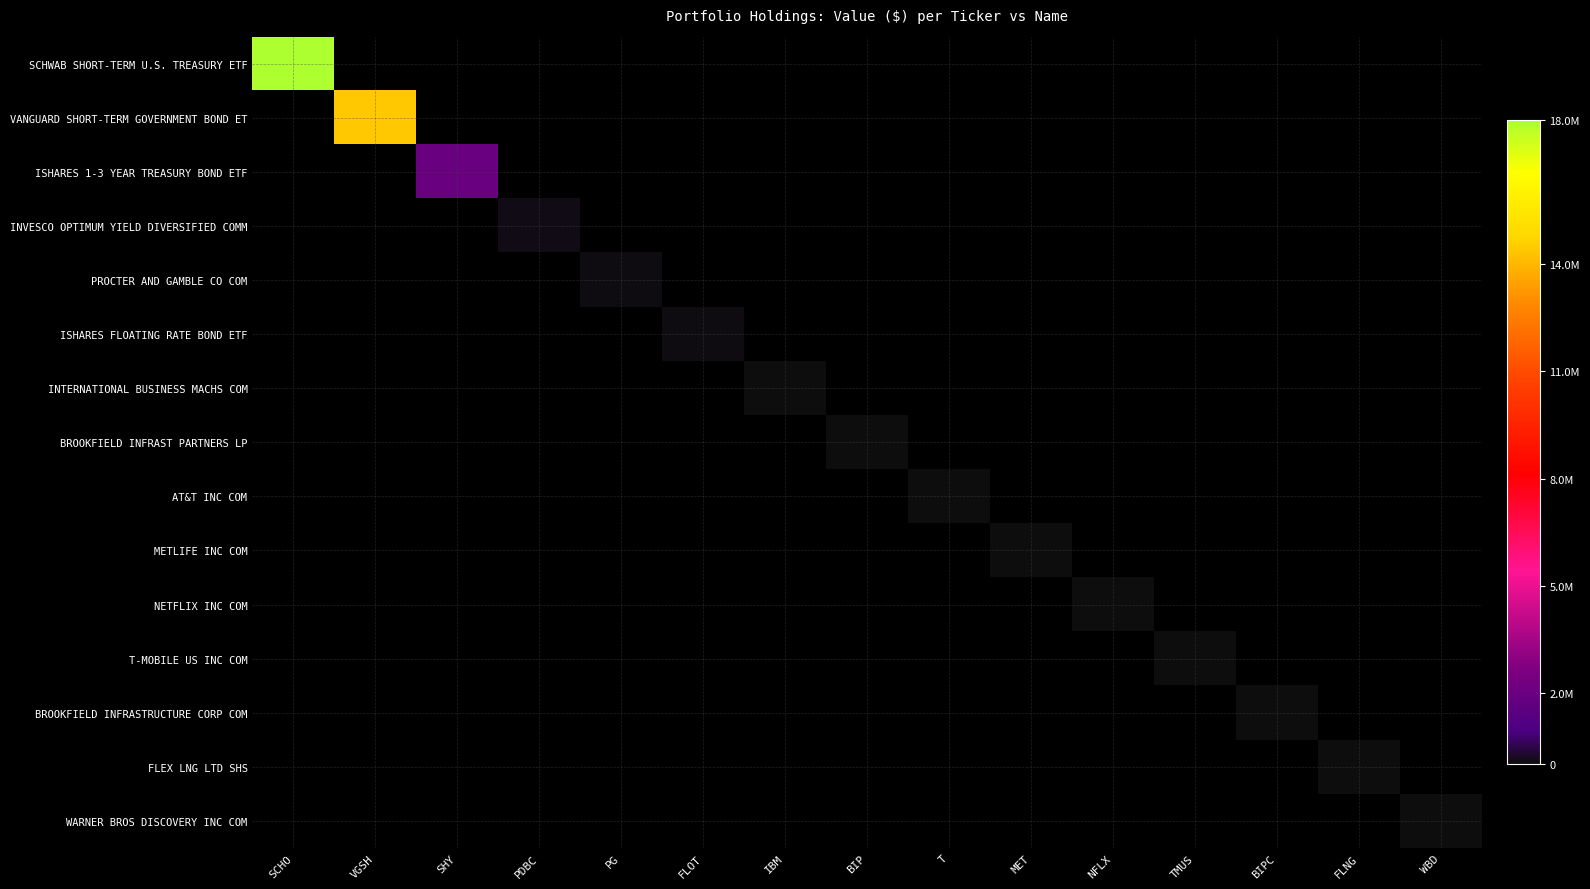

Which series has the largest range (max minus min)?

SCHWAB SHORT-TERM U.S. TREASURY ETF